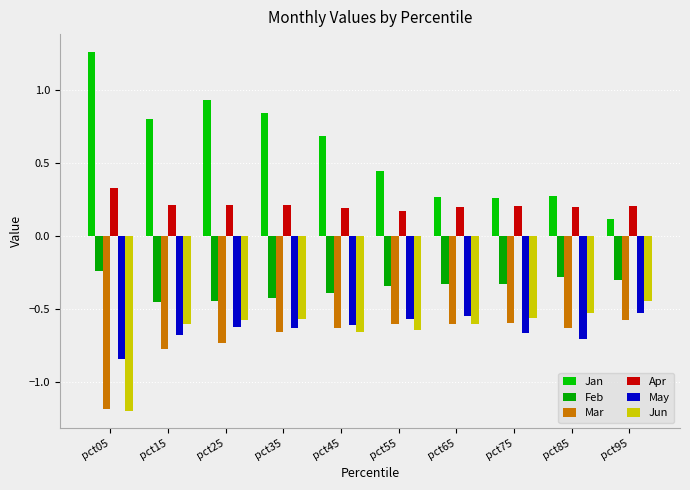

Are the bars horizontal?

No